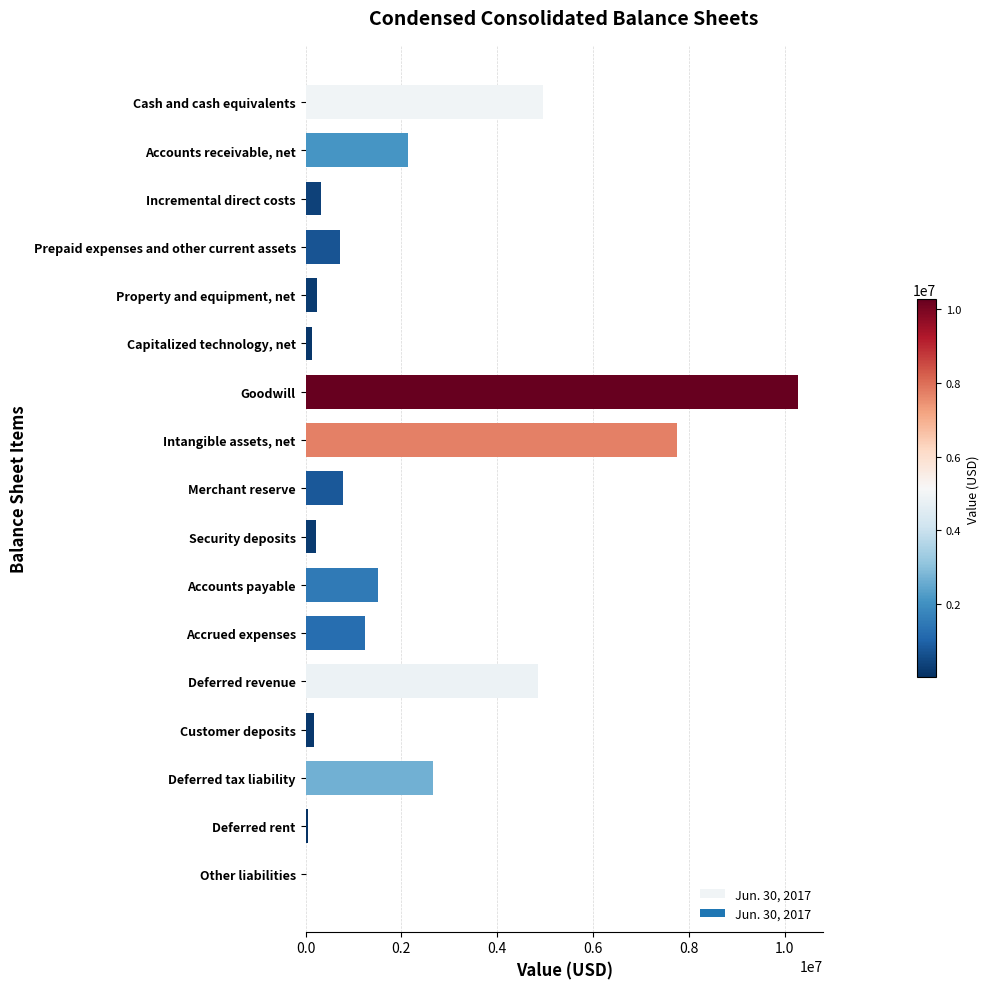

Are the bars horizontal?

Yes